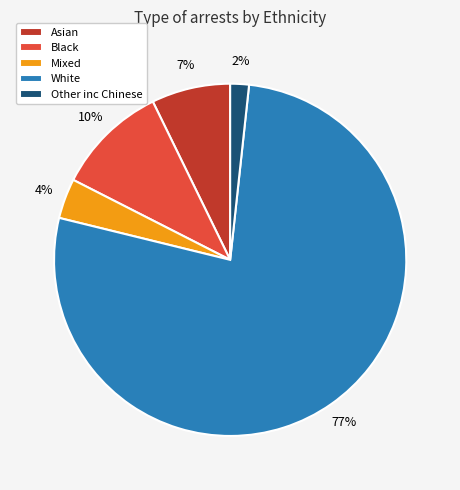

Count the number of slices in the pie.

5